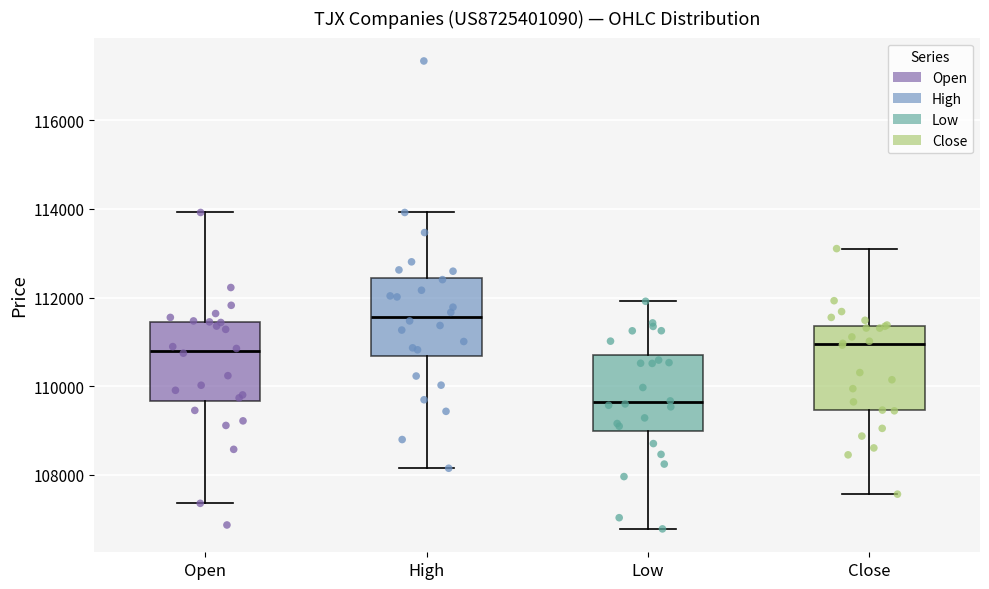

Where is the lower edge of the box for High on the y-axis? The values are not printed on the chart, so give them approximately, as read against the axis.

110600